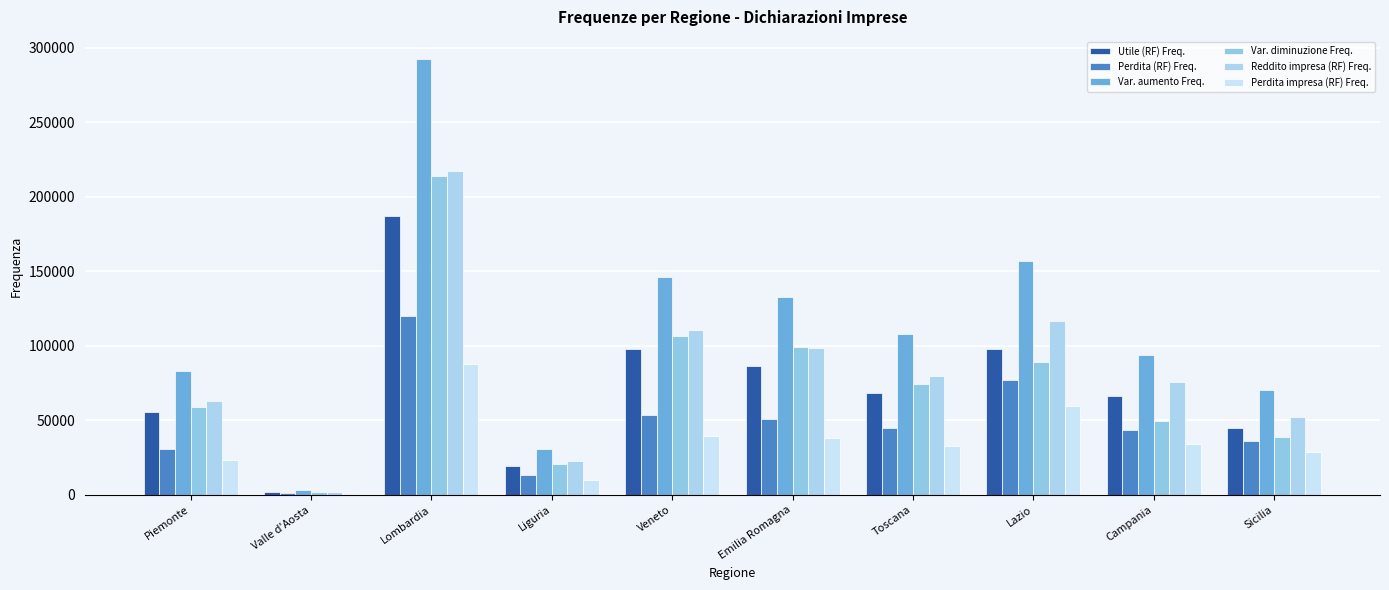

What is the sum of all Utile (RF) Freq. values?

726314